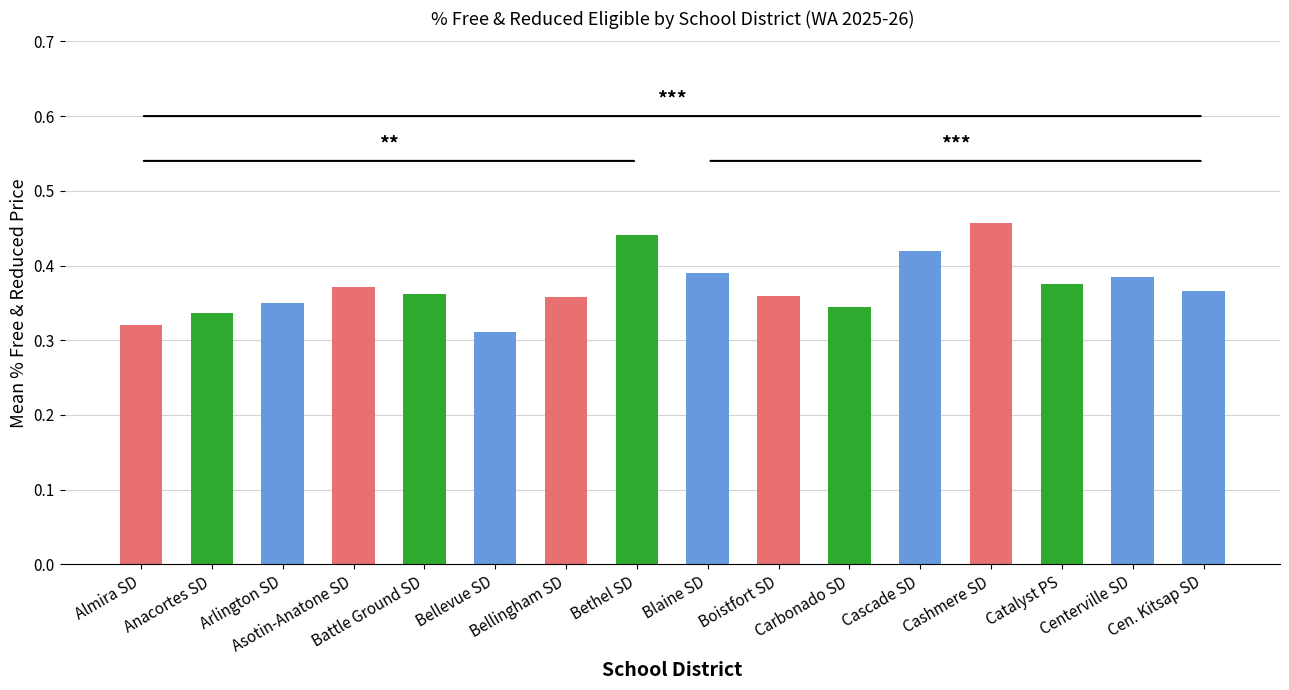

Does the chart contain stacked bars?

No